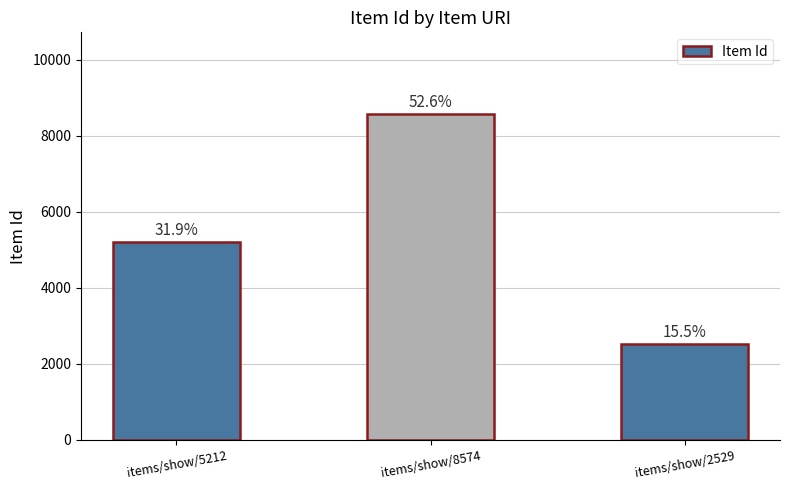

Does the chart contain stacked bars?

No